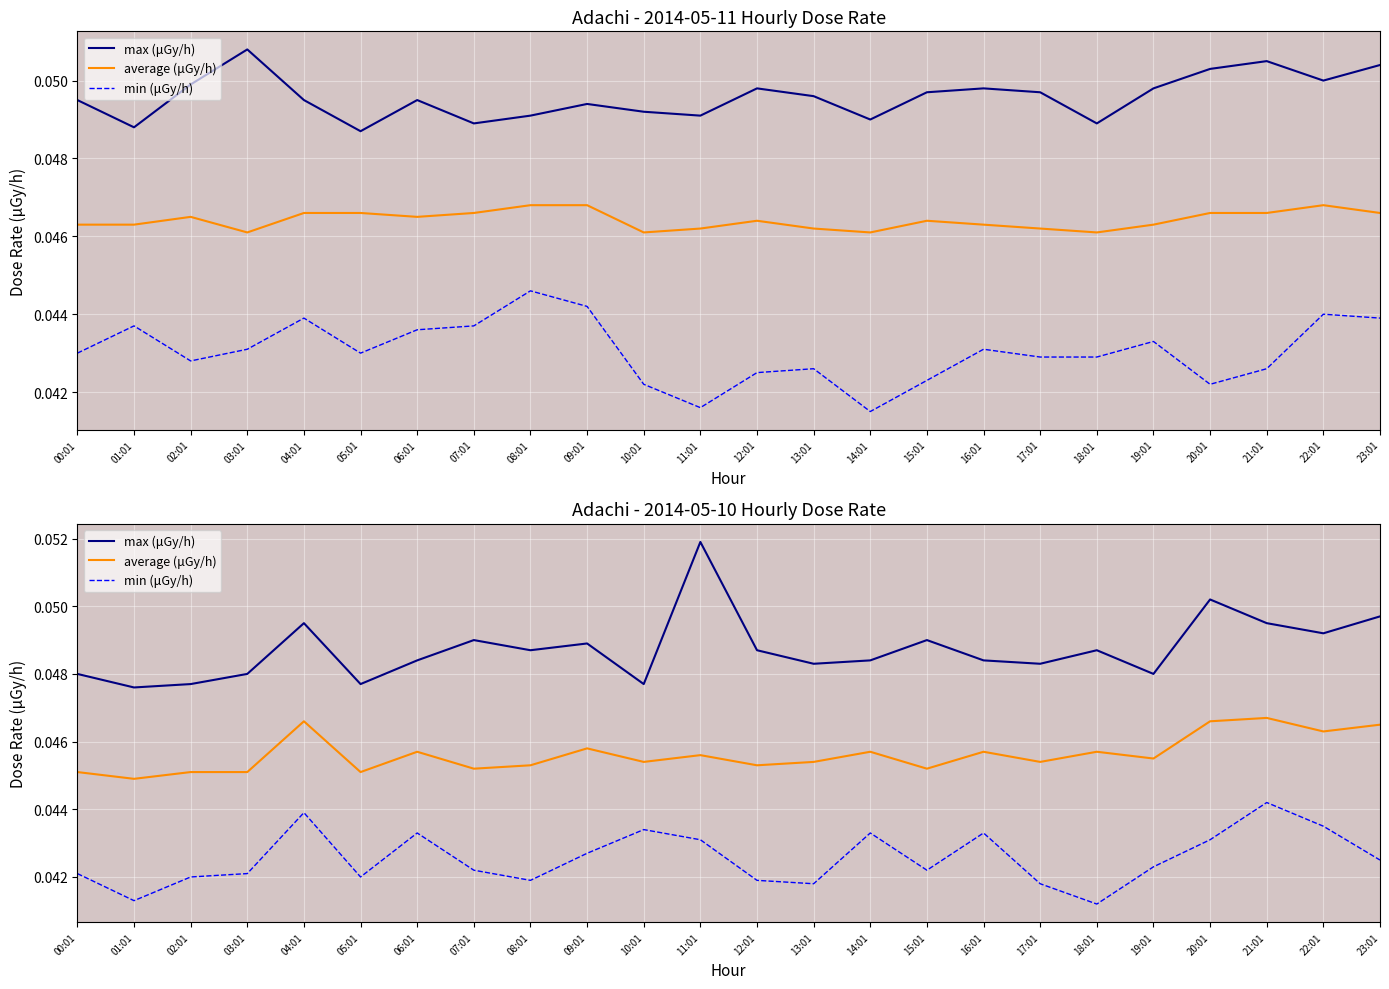

What are all the series names shown in the legend?

max (μGy/h), average (μGy/h), min (μGy/h)